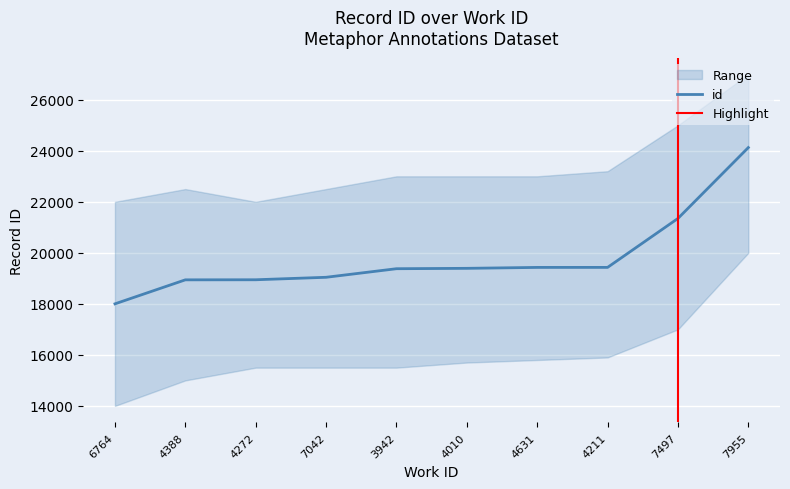

Where does the data first go above 19393?

4631